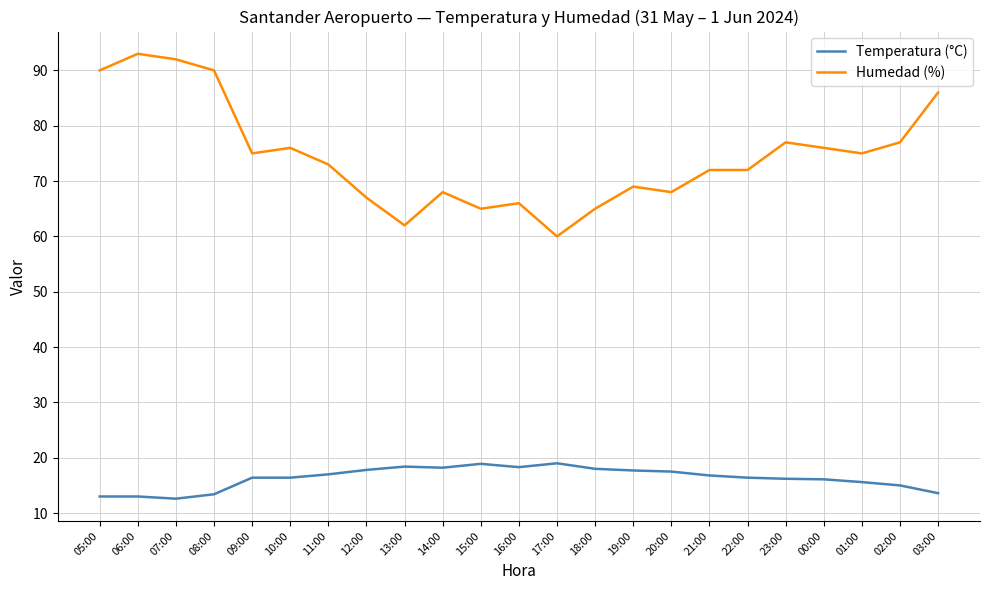

What is the difference between the Humedad (%) values at 20:00 and 22:00?

4.0